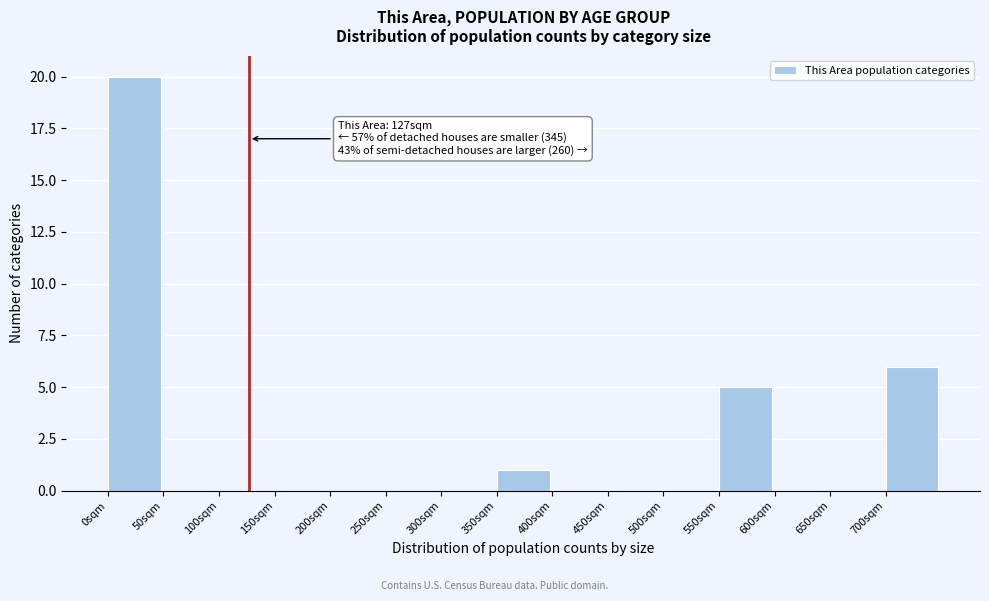

Which range on the x-axis has the tallest bar?

0 to 50